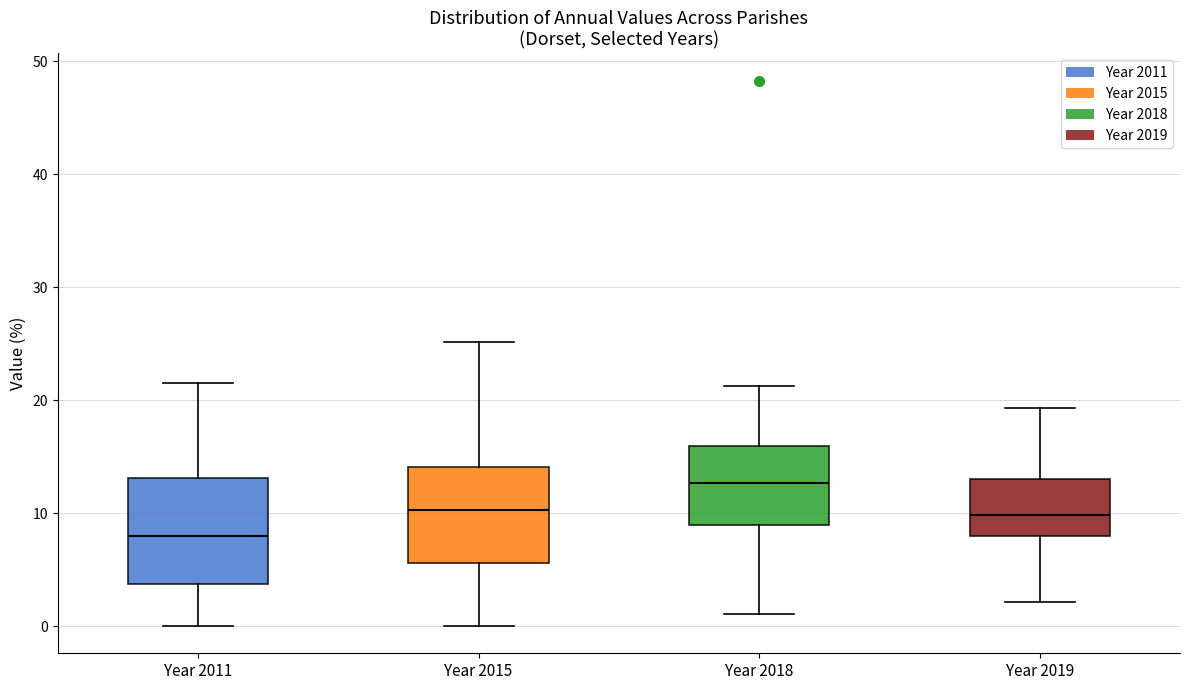

Reading left to right, transcribe this box plot: for each box, give where its median line is, the range the box spans, and where its two whiskers end, as read against the y-axis. The values are not printed on the chart, so give them approximately, as read against the axis.

Year 2011: median 8, box 4 to 13, whiskers 0 to 22
Year 2015: median 10, box 6 to 14, whiskers 0 to 25
Year 2018: median 13, box 9 to 16, whiskers 1 to 21
Year 2019: median 10, box 8 to 13, whiskers 2 to 19